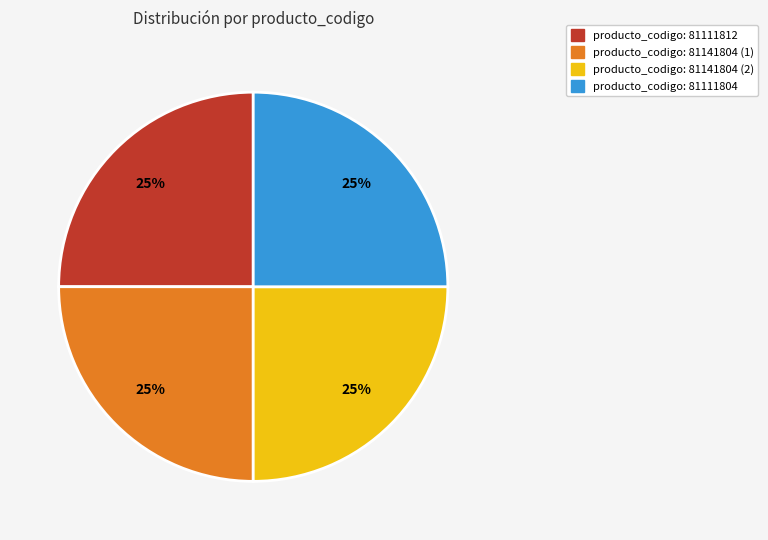

What percentage is the producto_codigo: 81141804 (2) slice, to the nearest percent?

25%